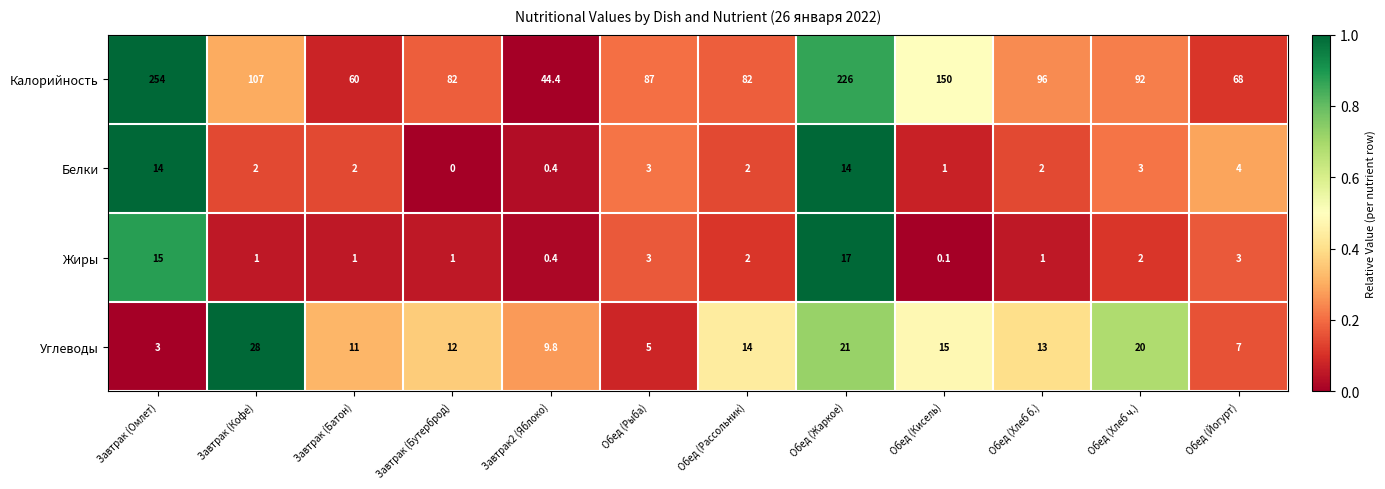

The value of Углеводы at Завтрак (Бутерброд) is 16.9. True or false?

False